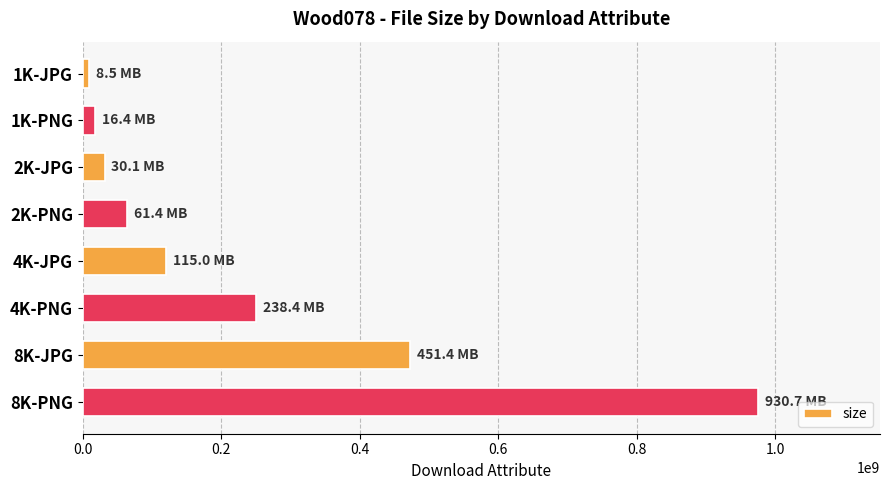

What is the label of the 7th bar from the bottom?

1K-PNG